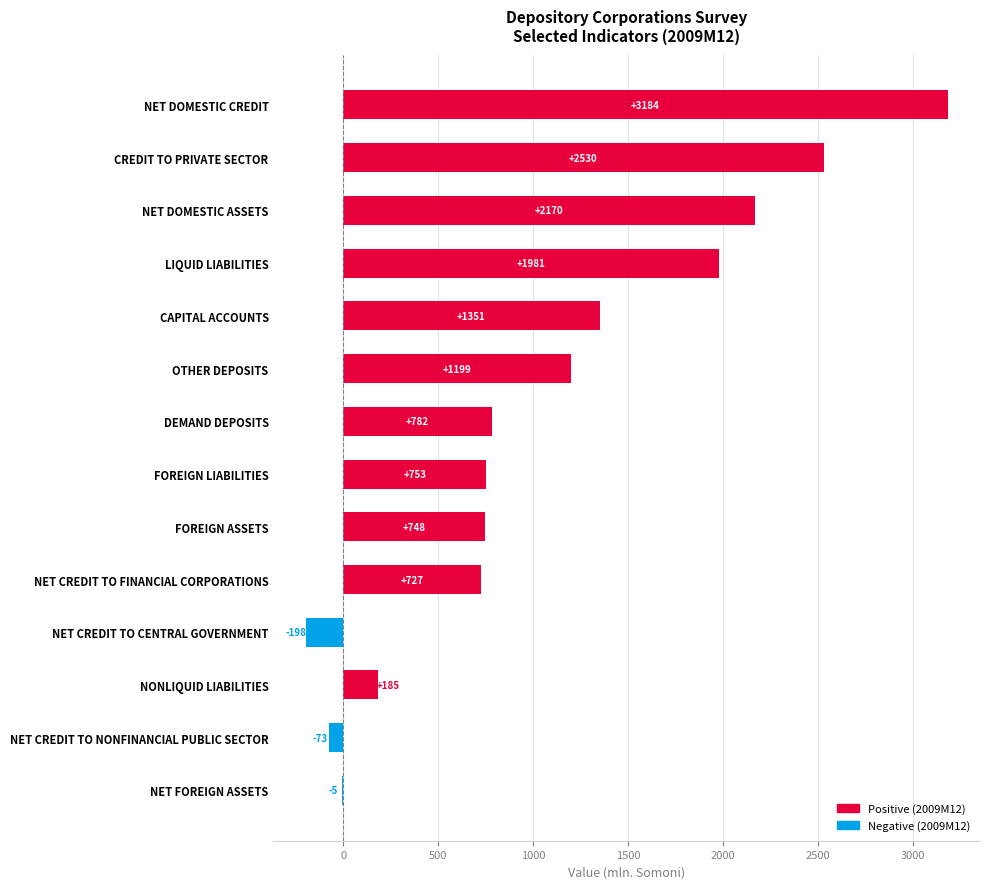

Where is the data nearest to the value 1493?

CAPITAL ACCOUNTS